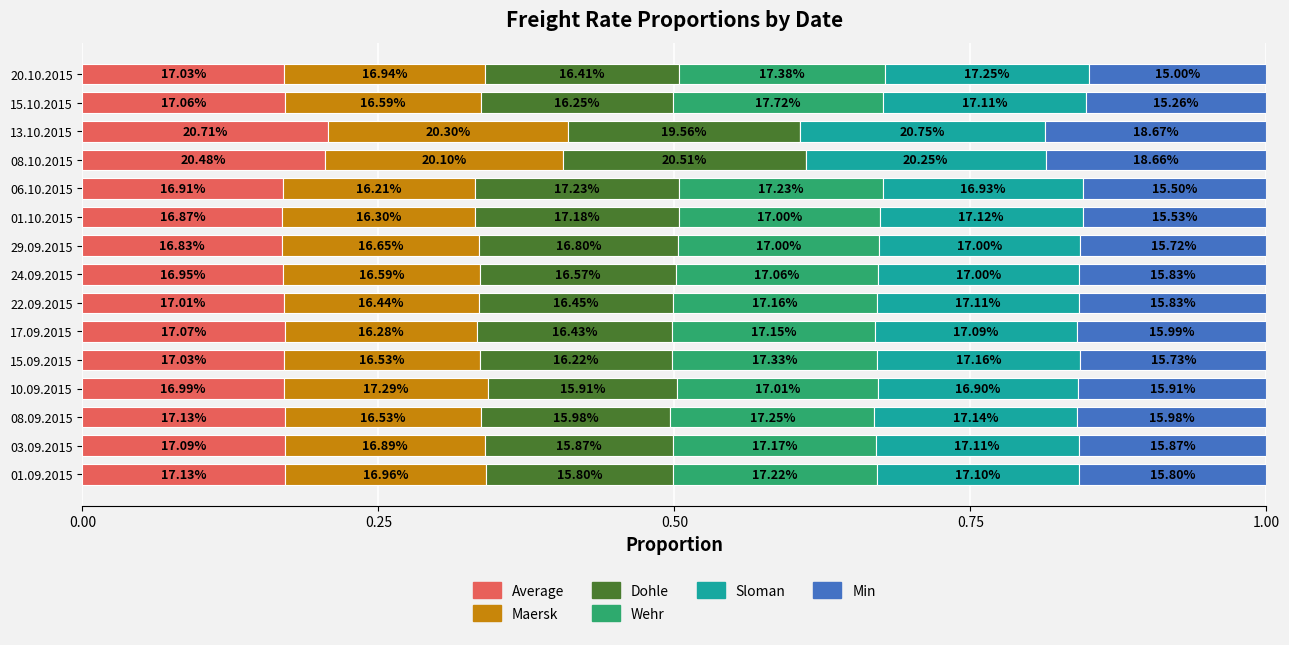

What are all the series names shown in the legend?

Average, Maersk, Dohle, Wehr, Sloman, Min